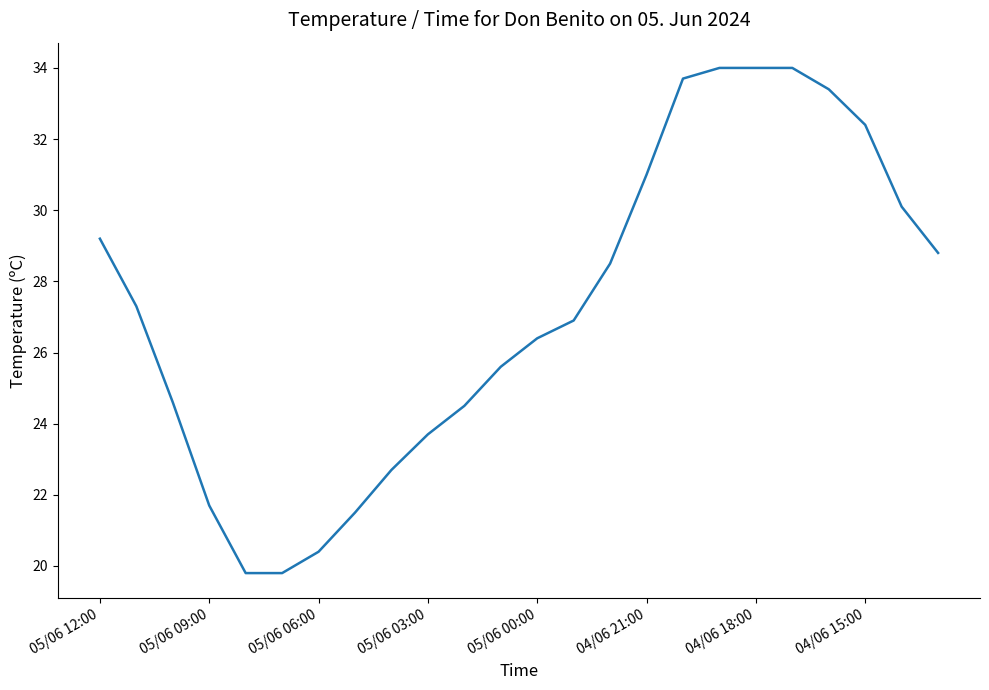

What is the difference between the maximum and minimum values?

14.2